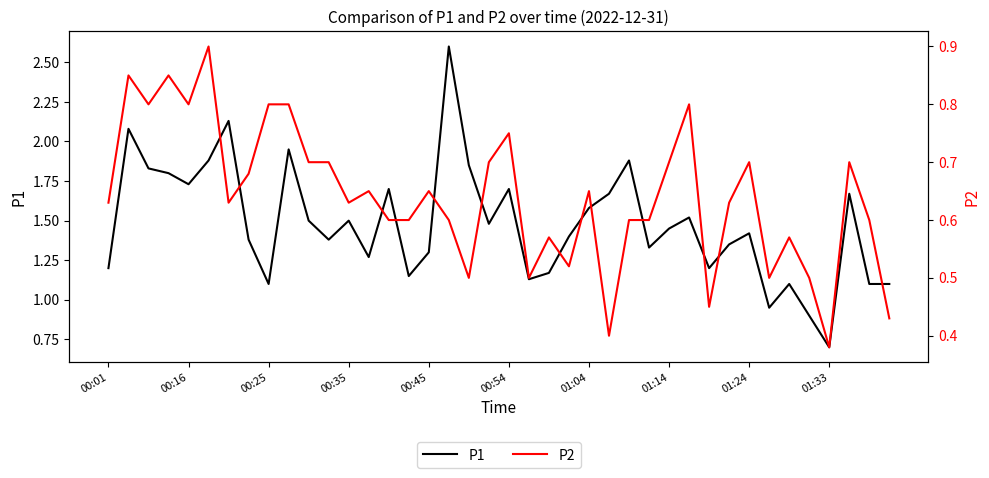

In P2, how many points are lower than both neighbors (excluding endpoints)?

11